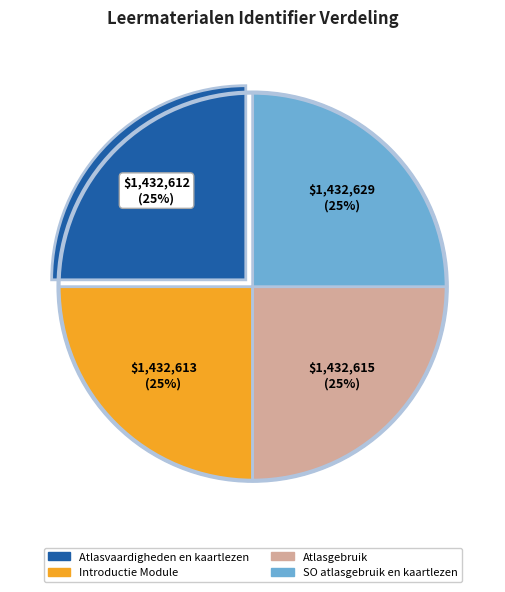

Is Introductie Module the majority of the pie?

No